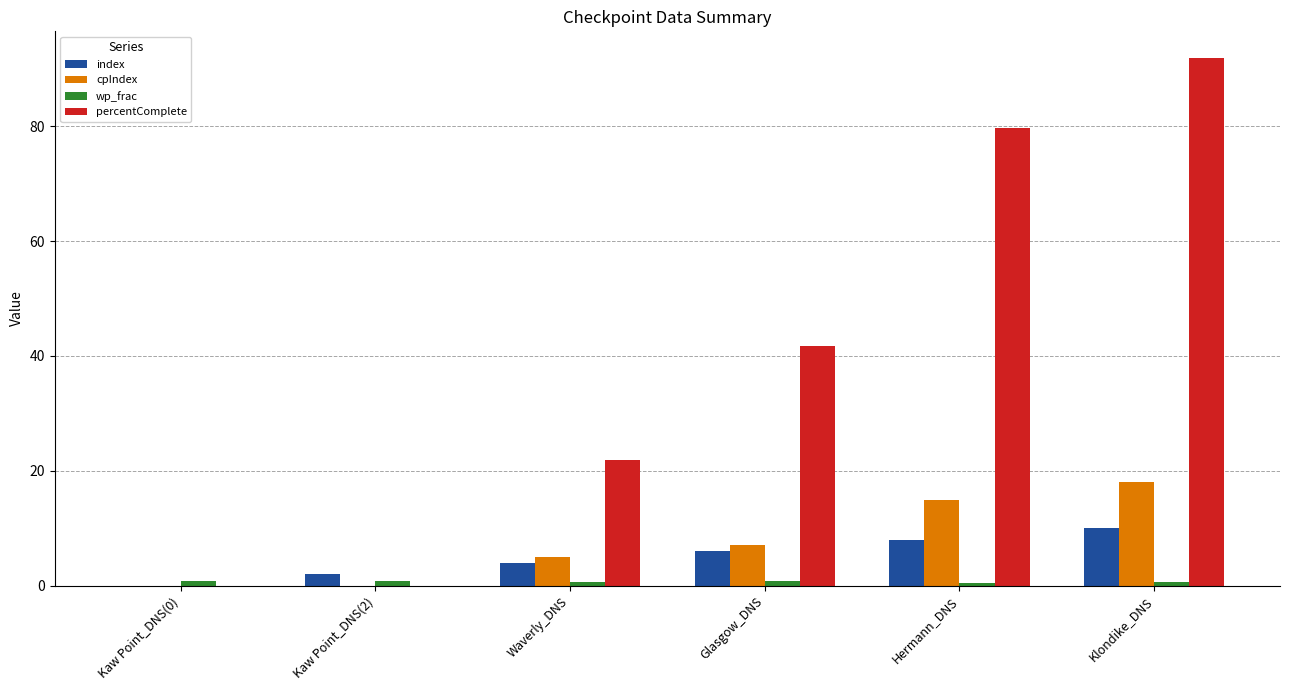

What is the maximum value shown in the chart?

91.9